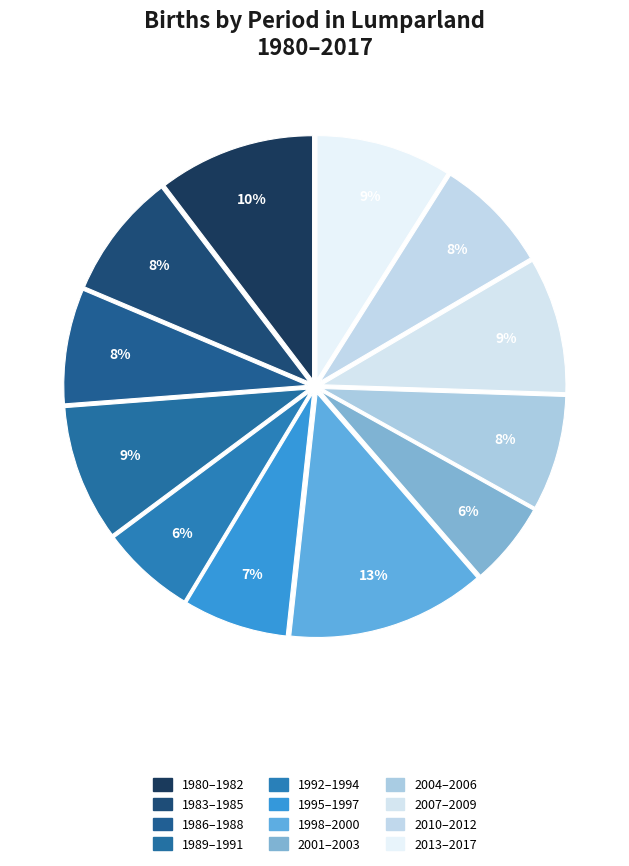

Which category has the biggest portion of the pie?

1998–2000